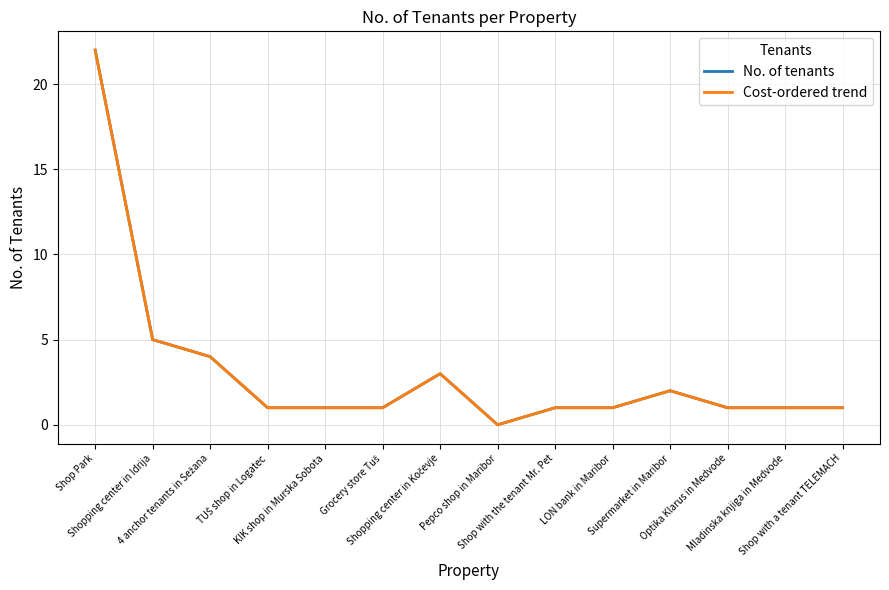

Is this an area chart (filled region under the line)?

No